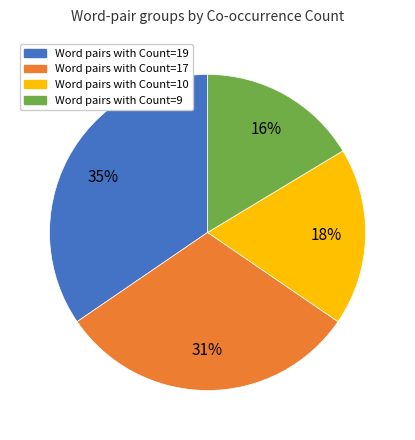

Count the number of slices in the pie.

4